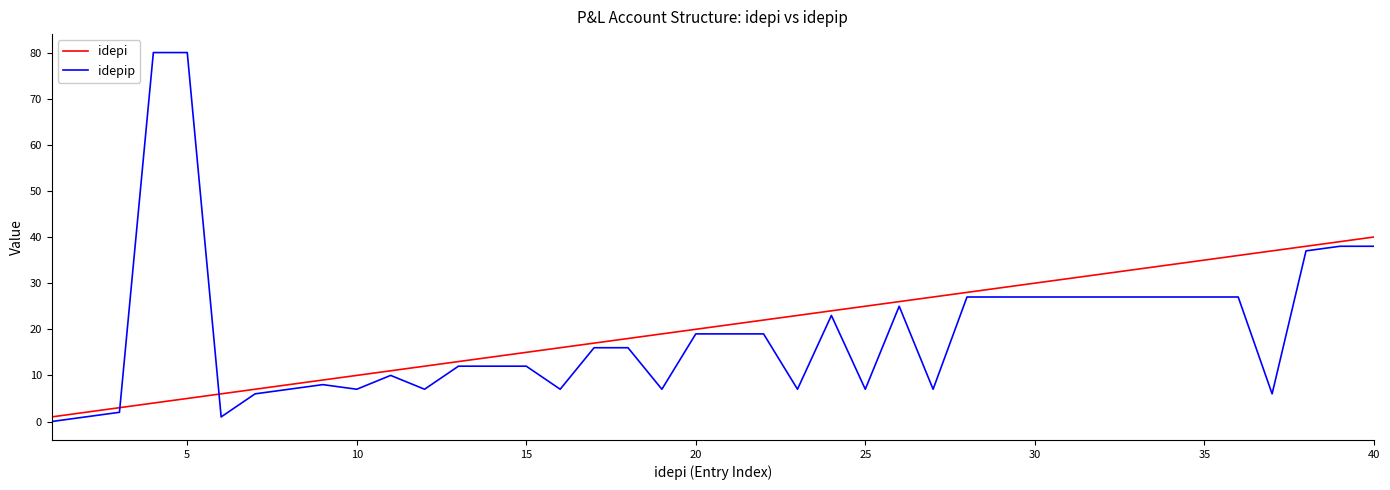

List the series in order of their peak value, highest first.

idepip, idepi